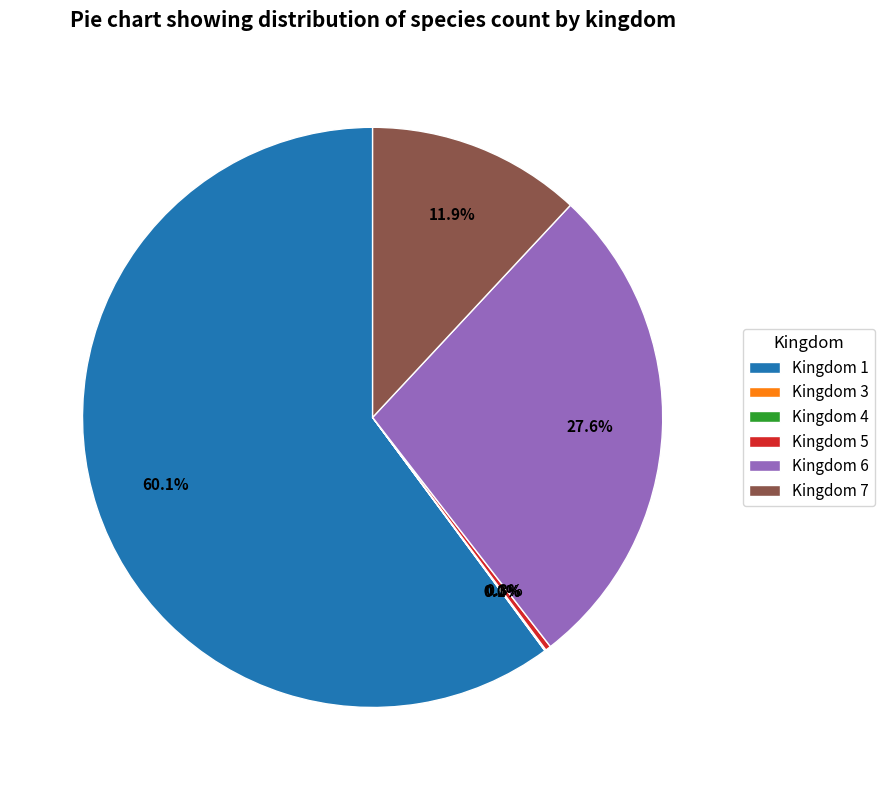

Does any single category account for the majority?

Yes